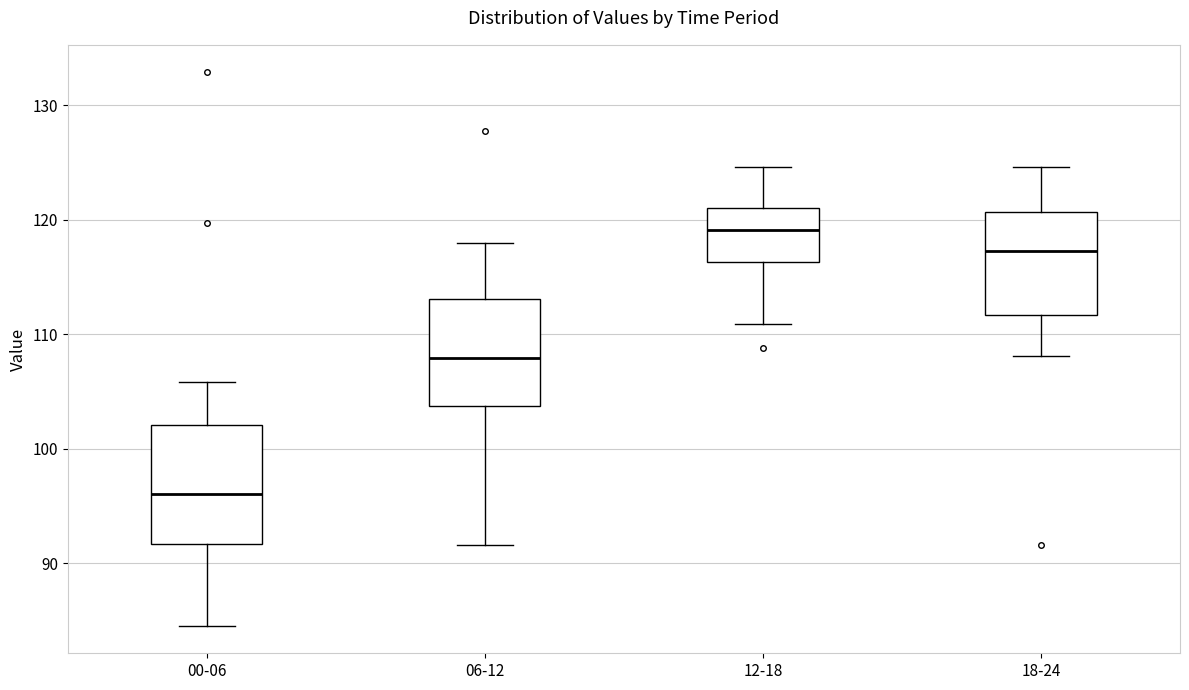

Reading left to right, read every box against the y-axis: the position of its median line, the range the box covers, and the ends of its whiskers. The values are not printed on the chart, so give them approximately, as read against the axis.

00-06: median 96, box 92 to 102, whiskers 85 to 106
06-12: median 108, box 104 to 113, whiskers 92 to 118
12-18: median 119, box 116 to 121, whiskers 111 to 125
18-24: median 117, box 112 to 121, whiskers 108 to 125